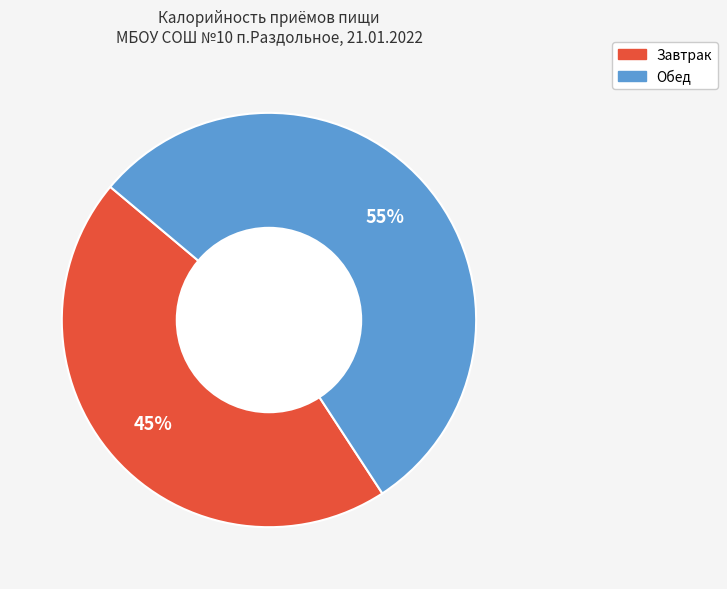

Is the sum of Завтрак and Обед greater than half?

Yes